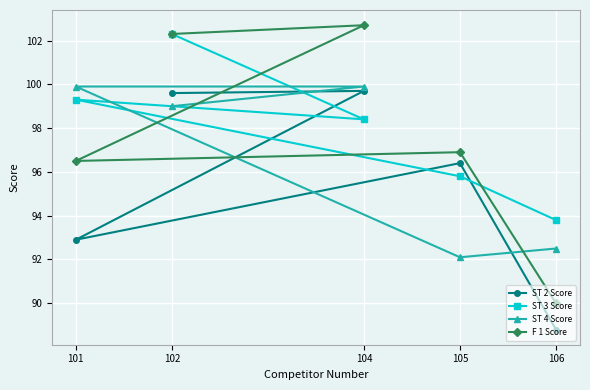

What is the greatest value displayed?

102.7